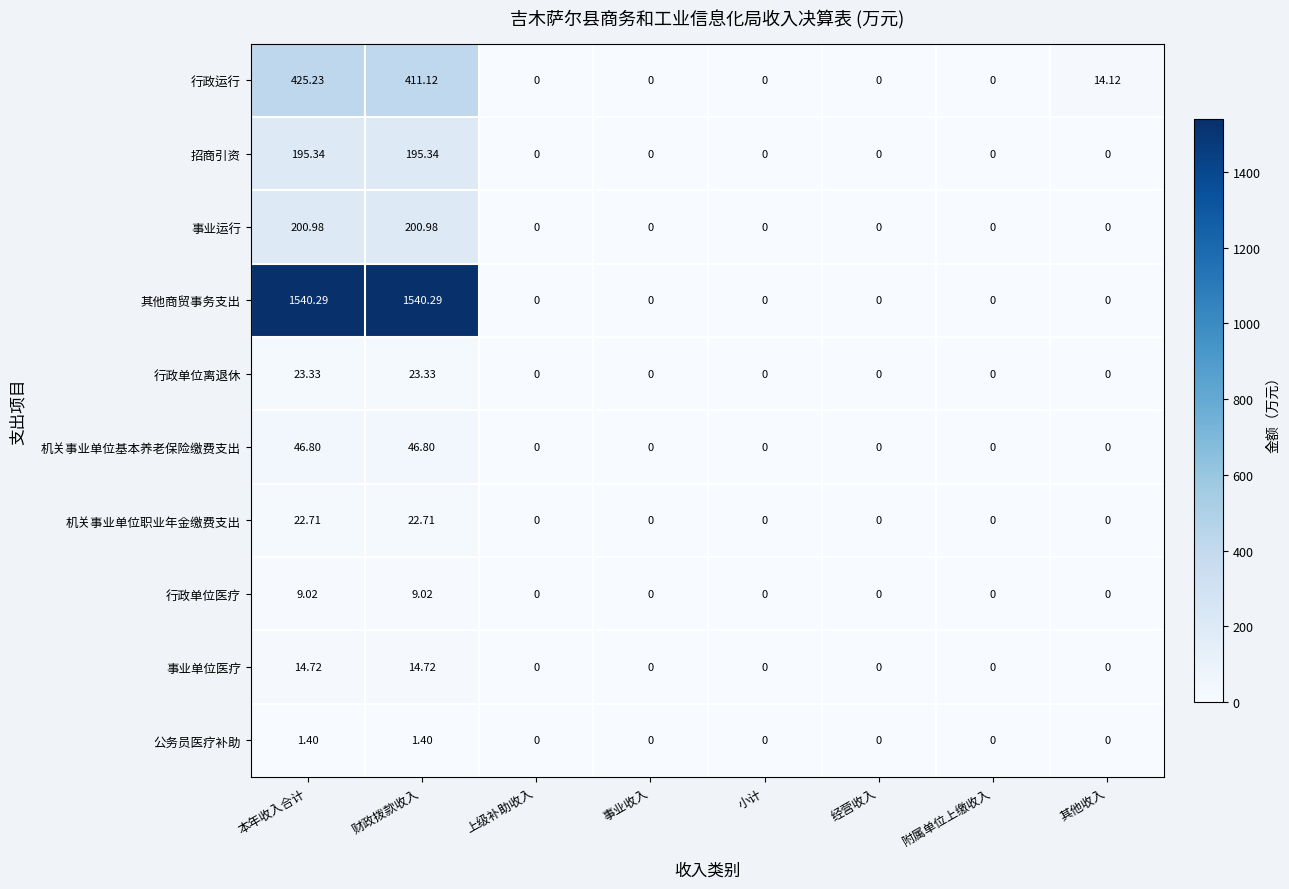

At which category is the sum across all series the highest?

本年收入合计